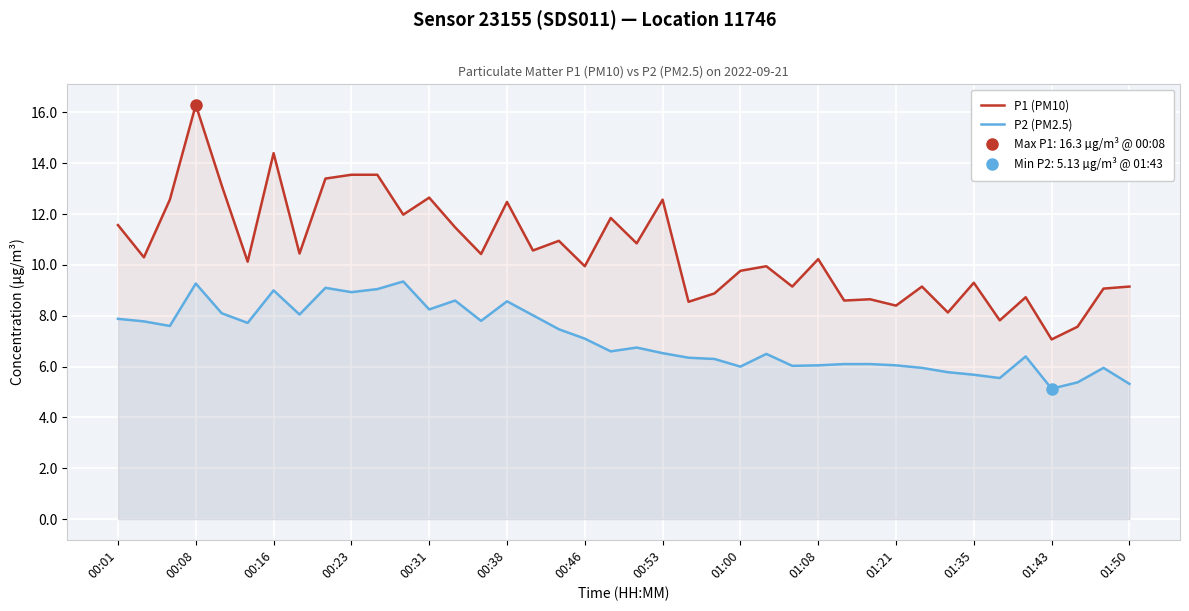

What are all the series names shown in the legend?

P1 (PM10), P2 (PM2.5)